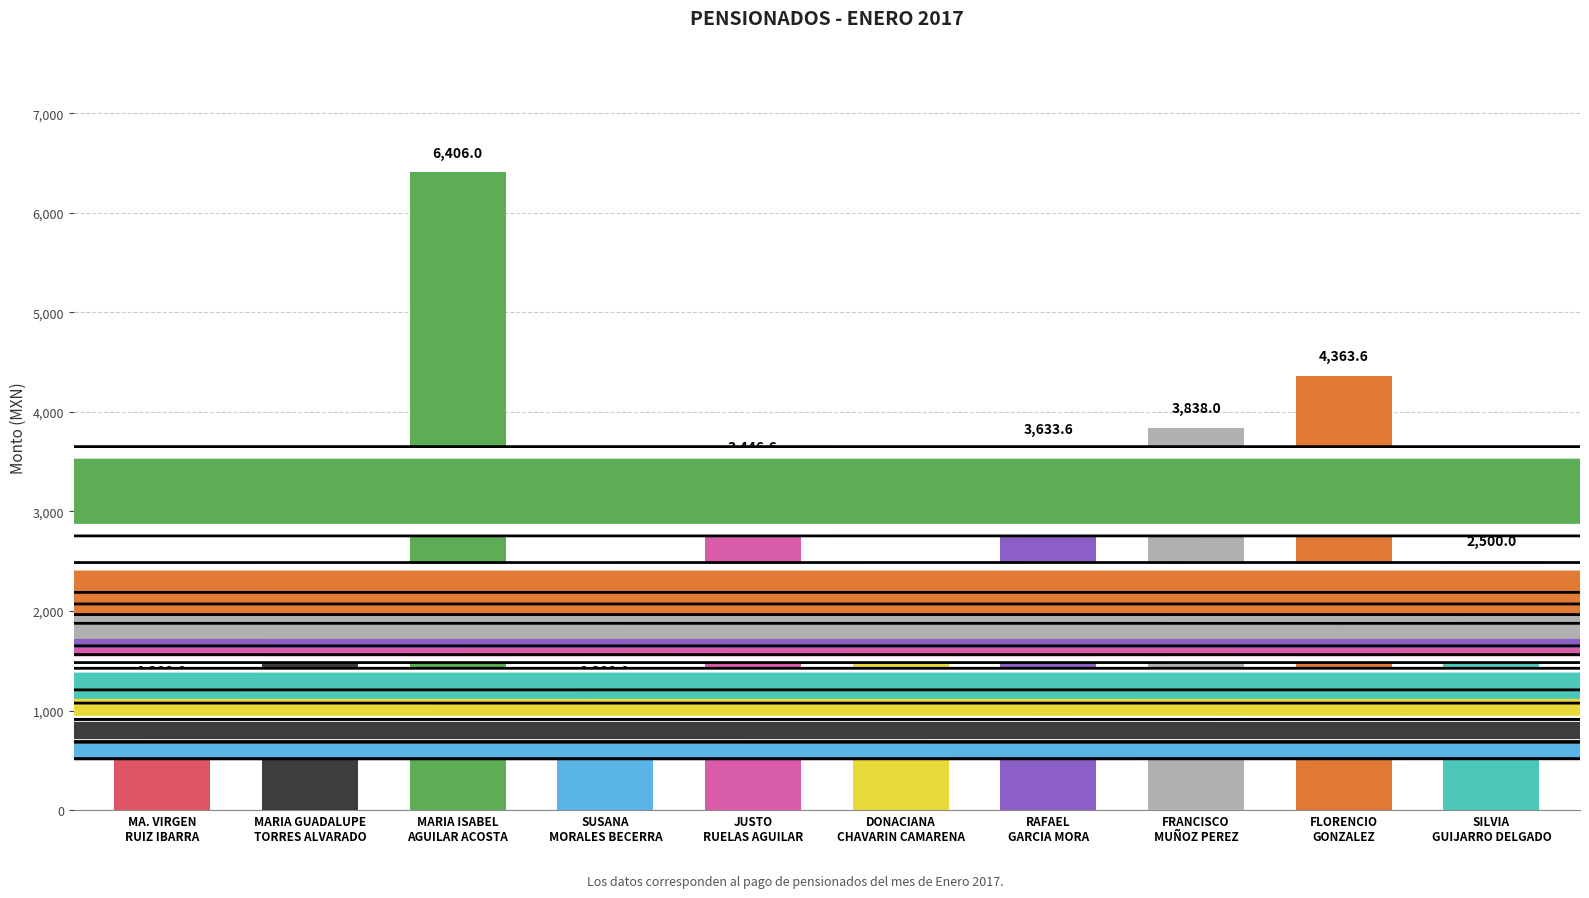

Which label corresponds to the largest value in the chart?

MARIA ISABEL
AGUILAR ACOSTA